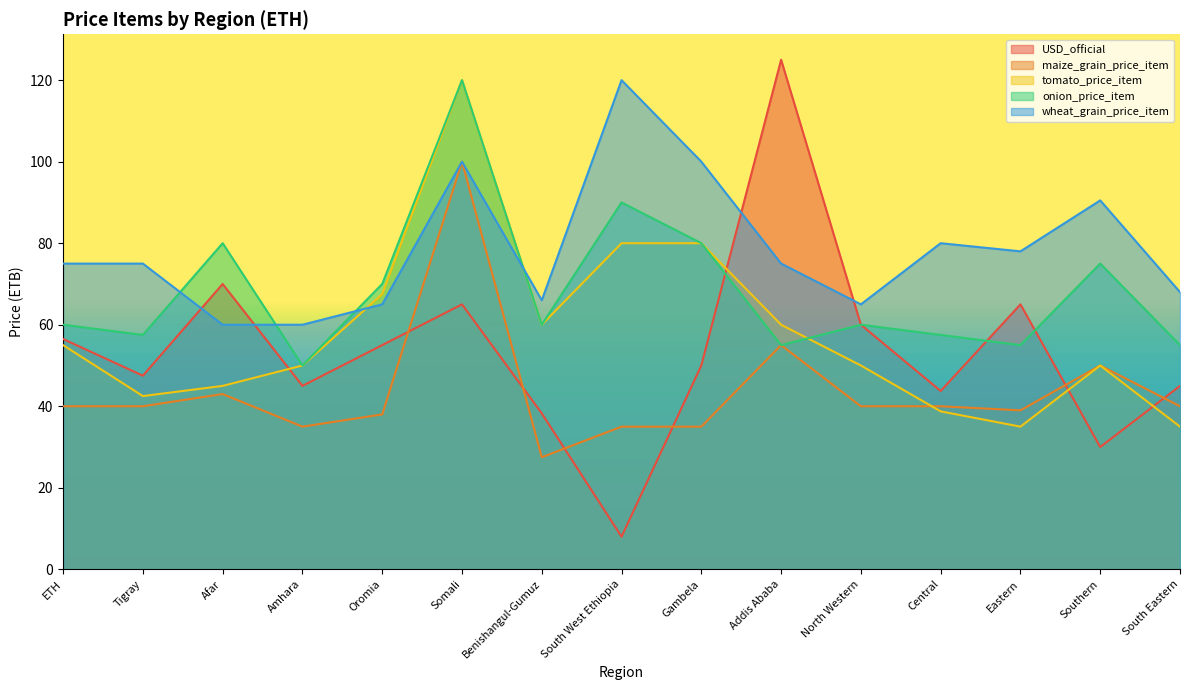

What is the difference between the maximum and minimum values in the onion_price_item series?

70.0